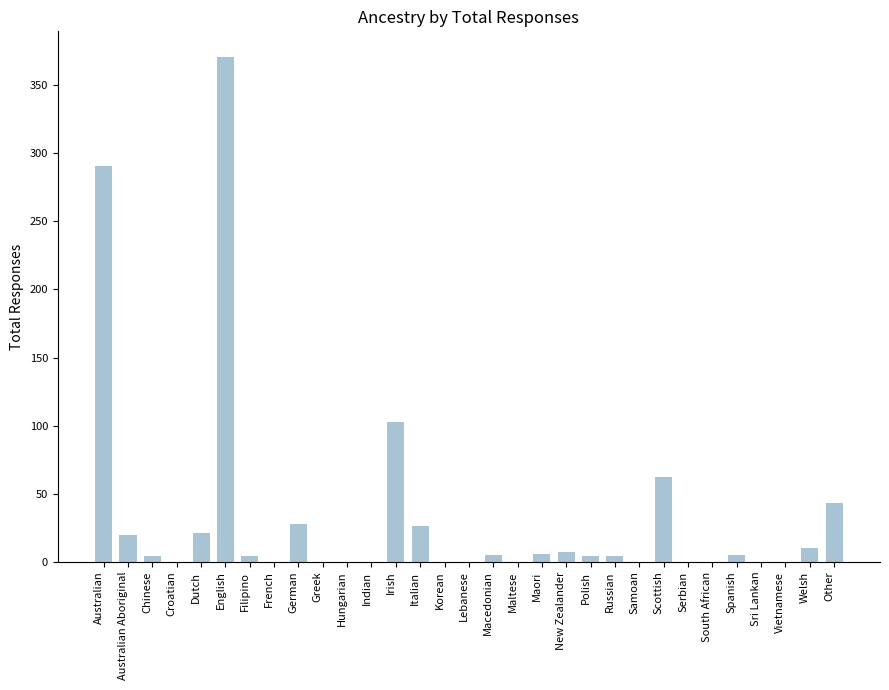

At which label does the data first exceed 4?

Australian